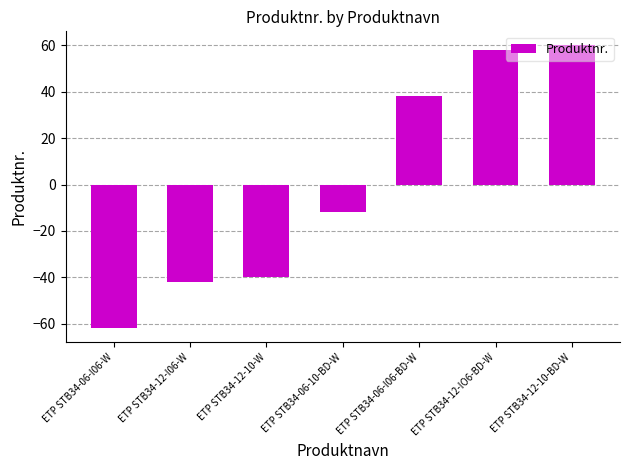

What is the value of the 3rd bar from the left?

-40